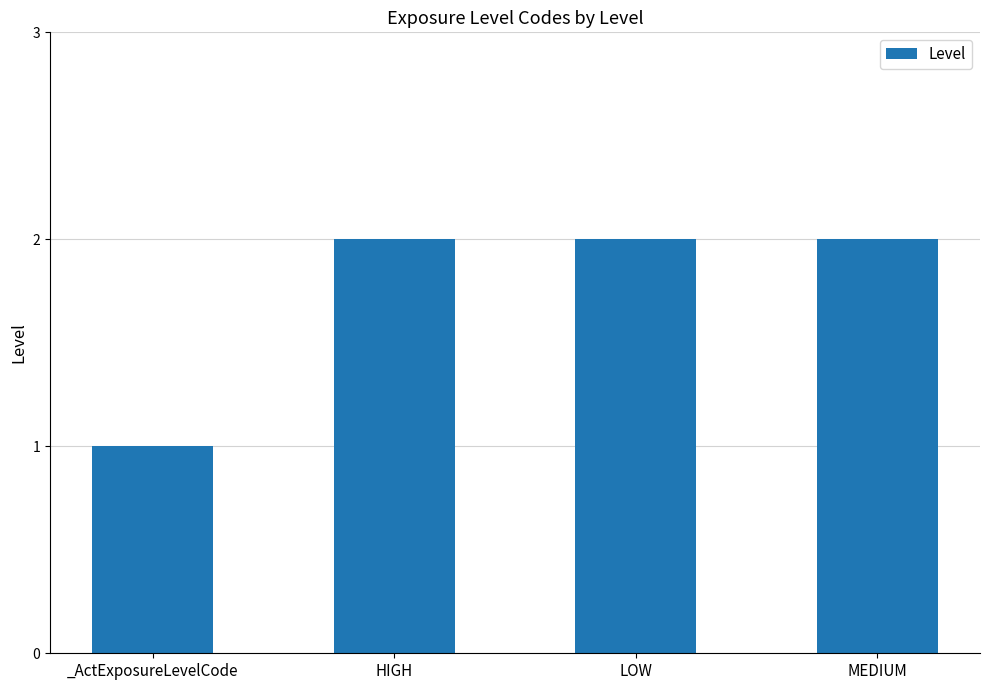

What is the smallest value displayed?

1